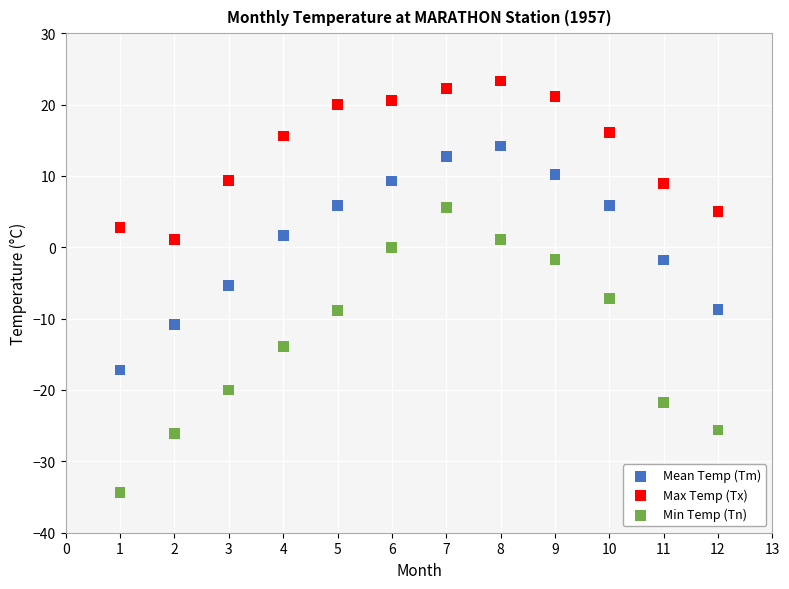

What are all the series names shown in the legend?

Mean Temp (Tm), Max Temp (Tx), Min Temp (Tn)